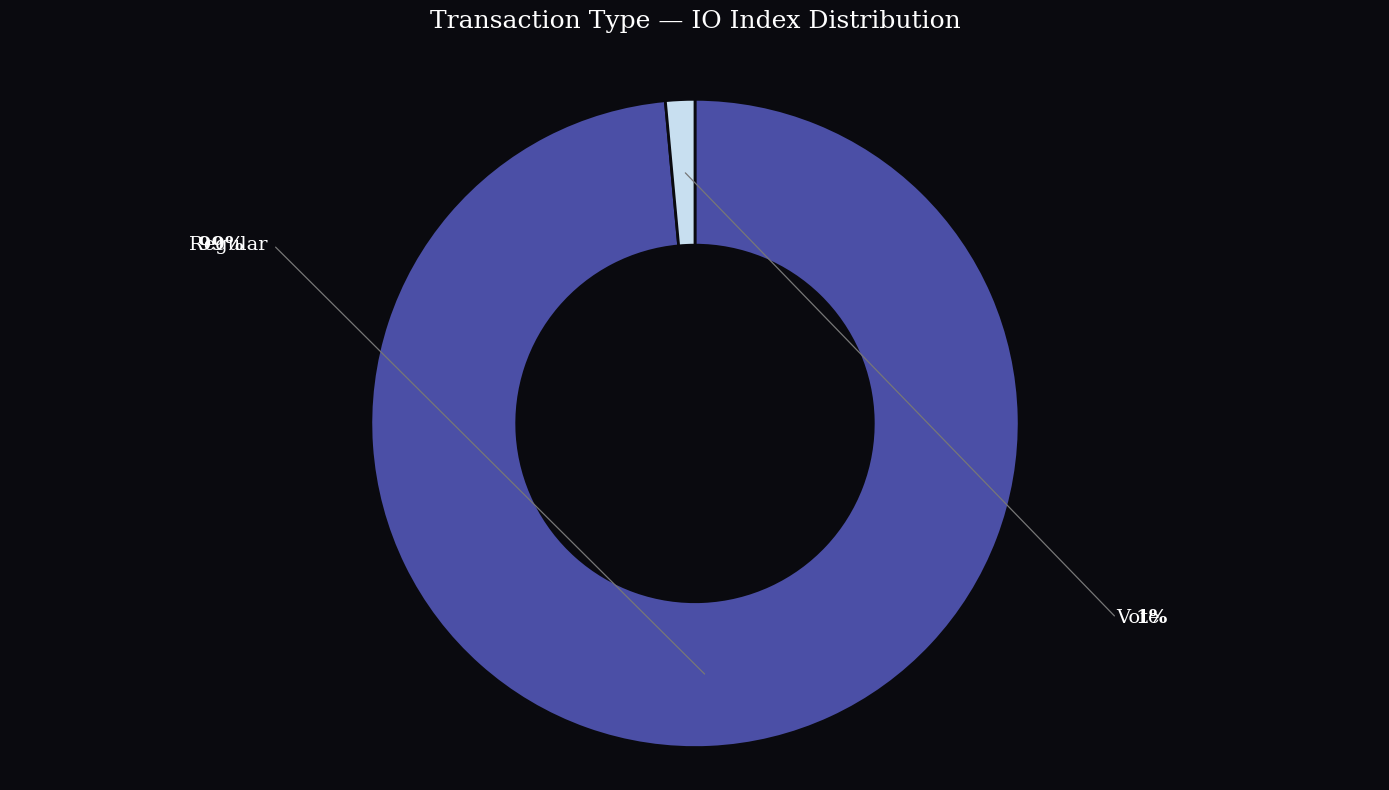

Is there a majority slice in this chart?

Yes